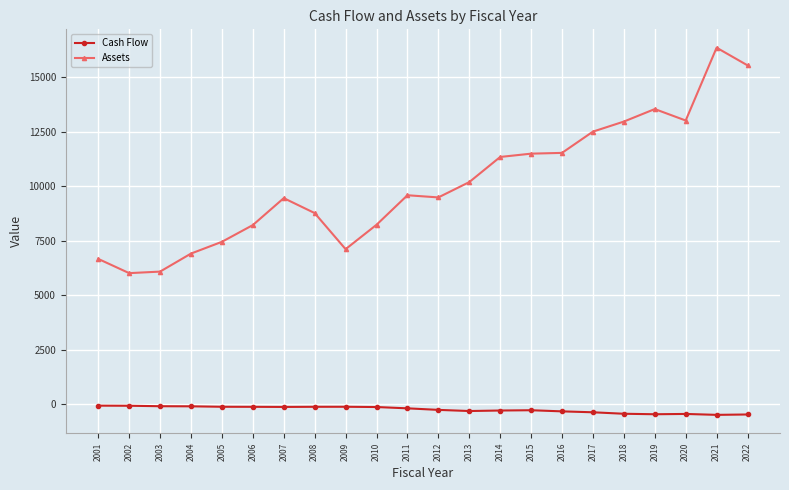

True or false: Assets and Cash Flow cross at least once.

False